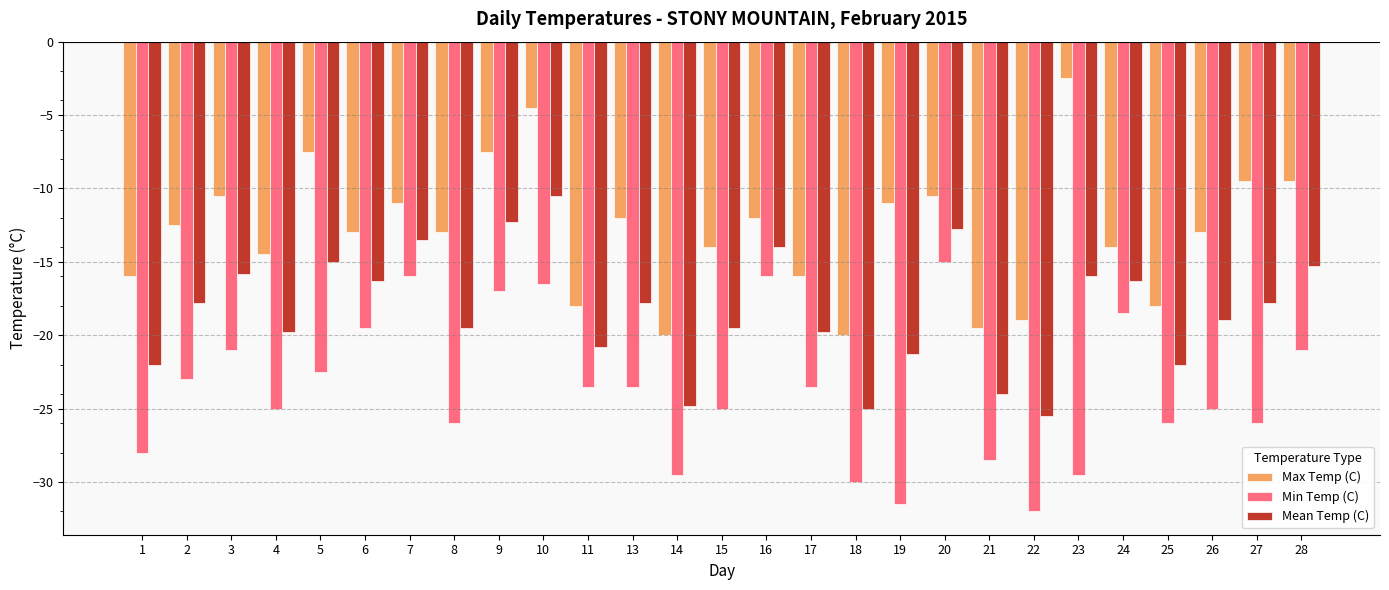

Reading right to left, what are all the values shown in this chart?

Max Temp (C): 28=-9.5	27=-9.5	26=-13.0	25=-18.0	24=-14.0	23=-2.5	22=-19.0	21=-19.5	20=-10.5	19=-11.0	18=-20.0	17=-16.0	16=-12.0	15=-14.0	14=-20.0	13=-12.0	11=-18.0	10=-4.5	9=-7.5	8=-13.0	7=-11.0	6=-13.0	5=-7.5	4=-14.5	3=-10.5	2=-12.5	1=-16.0
Min Temp (C): 28=-21.0	27=-26.0	26=-25.0	25=-26.0	24=-18.5	23=-29.5	22=-32.0	21=-28.5	20=-15.0	19=-31.5	18=-30.0	17=-23.5	16=-16.0	15=-25.0	14=-29.5	13=-23.5	11=-23.5	10=-16.5	9=-17.0	8=-26.0	7=-16.0	6=-19.5	5=-22.5	4=-25.0	3=-21.0	2=-23.0	1=-28.0
Mean Temp (C): 28=-15.3	27=-17.8	26=-19.0	25=-22.0	24=-16.3	23=-16.0	22=-25.5	21=-24.0	20=-12.8	19=-21.3	18=-25.0	17=-19.8	16=-14.0	15=-19.5	14=-24.8	13=-17.8	11=-20.8	10=-10.5	9=-12.3	8=-19.5	7=-13.5	6=-16.3	5=-15.0	4=-19.8	3=-15.8	2=-17.8	1=-22.0